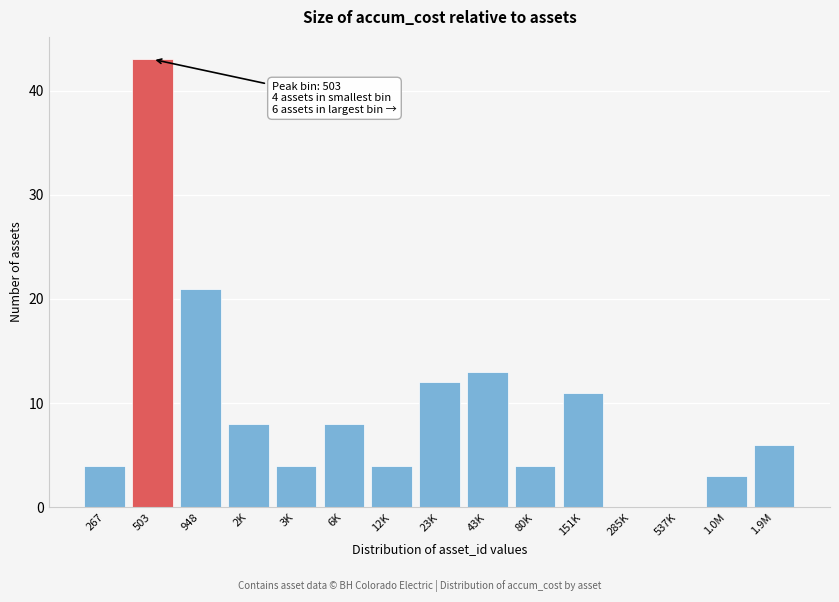

Reading left to right, extract all data points from this chart.

267=4	503=43	948=21	2K=8	3K=4	6K=8	12K=4	23K=12	43K=13	80K=4	151K=11	285K=0	537K=0	1.0M=3	1.9M=6